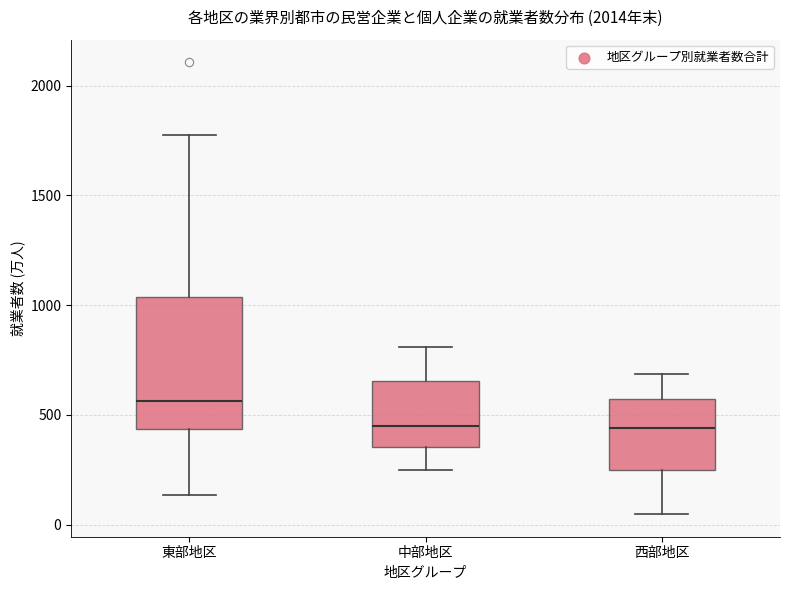

Reading left to right, transcribe this box plot: for each box, give where its median line is, the range the box spans, and where its two whiskers end, as read against the y-axis. The values are not printed on the chart, so give them approximately, as read against the axis.

東部地区: median 550, box 450 to 1050, whiskers 150 to 1800
中部地区: median 450, box 350 to 650, whiskers 250 to 800
西部地区: median 450, box 250 to 550, whiskers 50 to 700